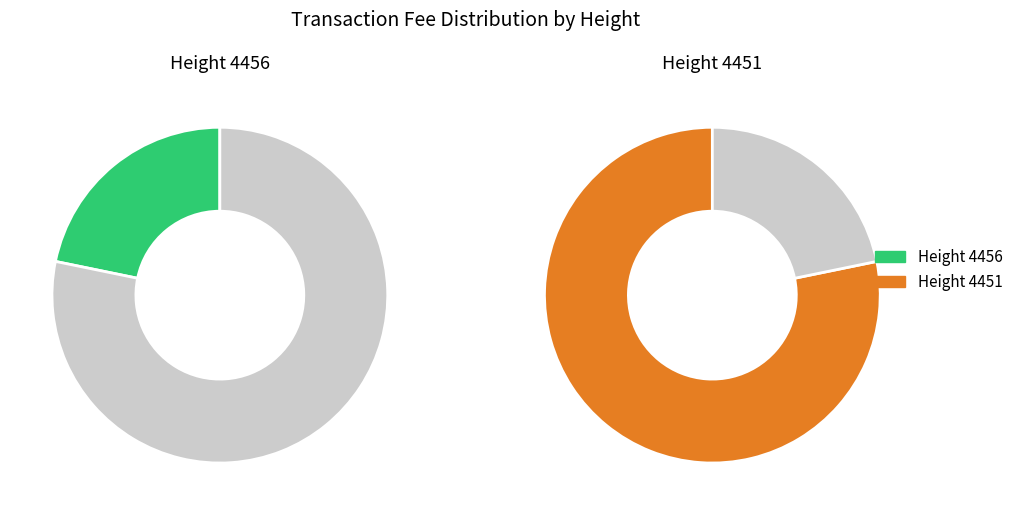

Which category accounts for the majority?

4451